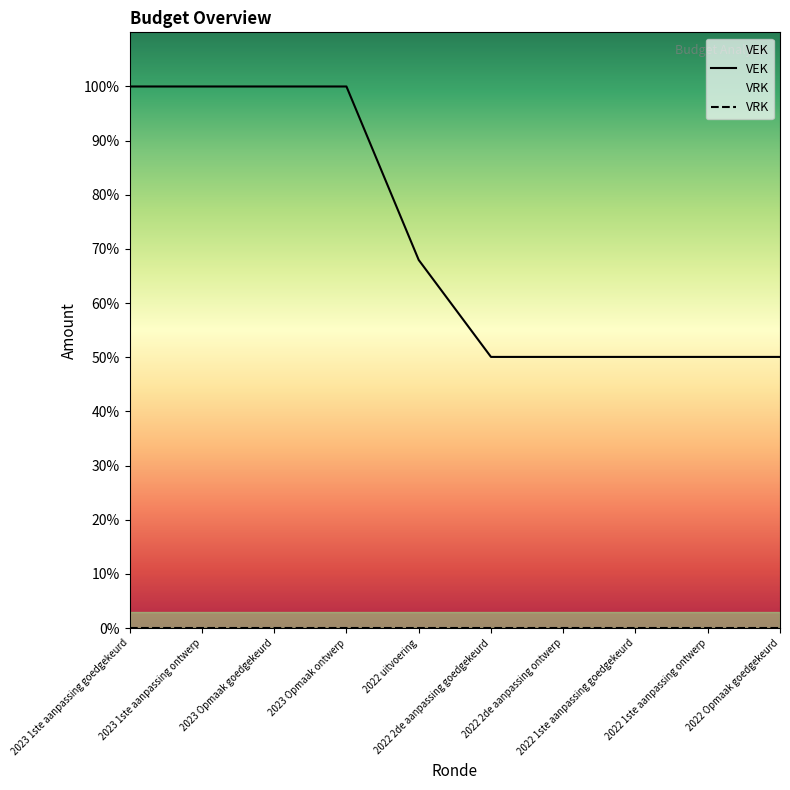

Which label corresponds to the smallest value in the chart?

2022 2de aanpassing goedgekeurd